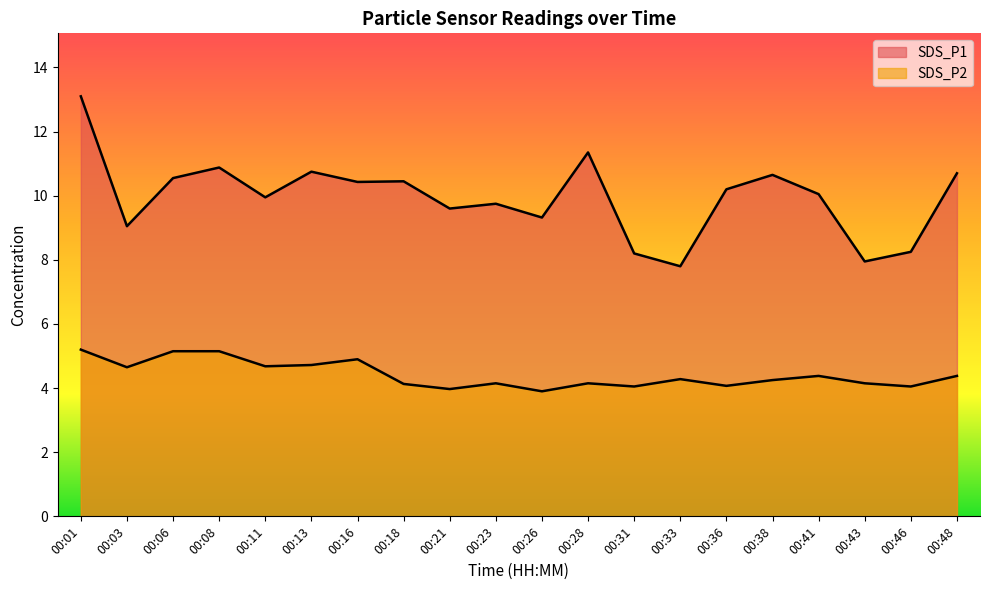

Which series has the widest spread of values?

SDS_P1